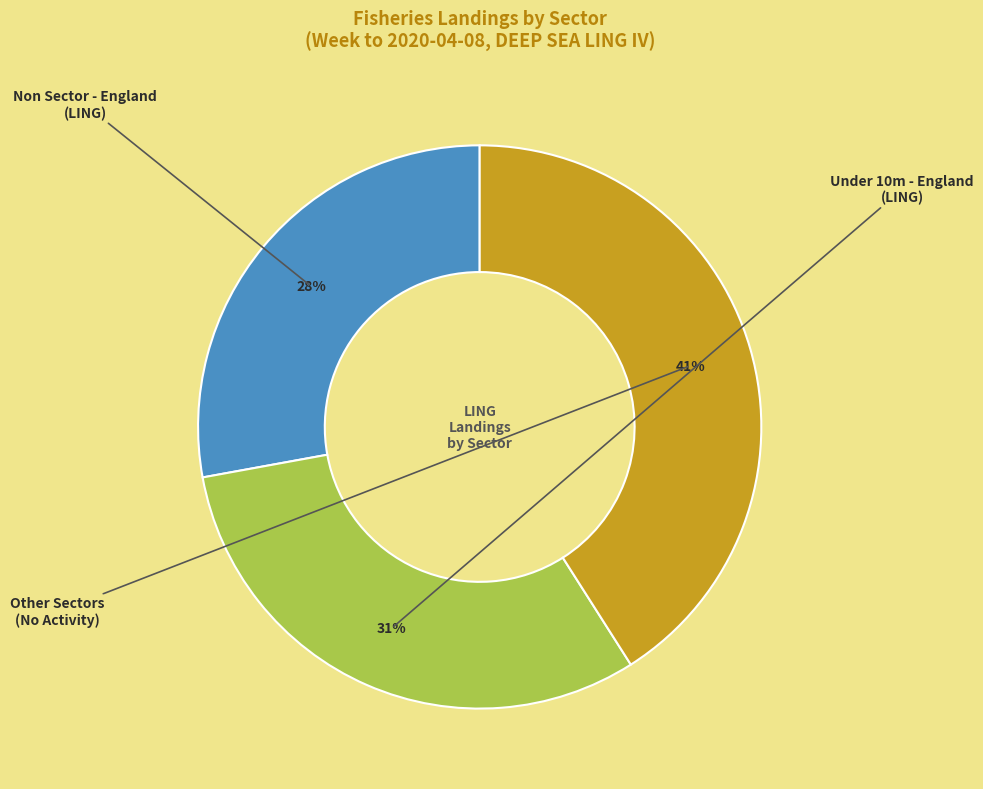

Is there any slice that represents more than half of the pie?

No